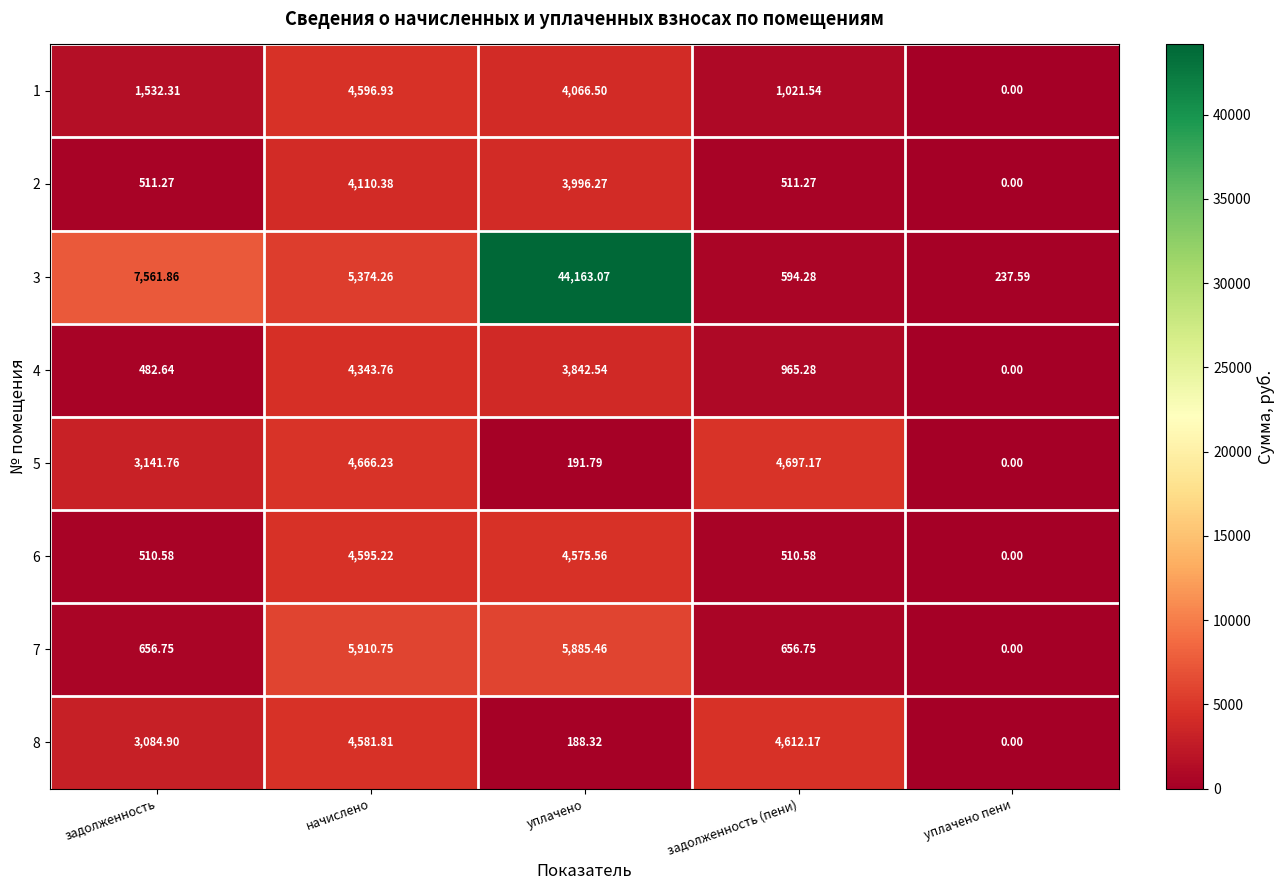

Which series has the largest range (max minus min)?

3